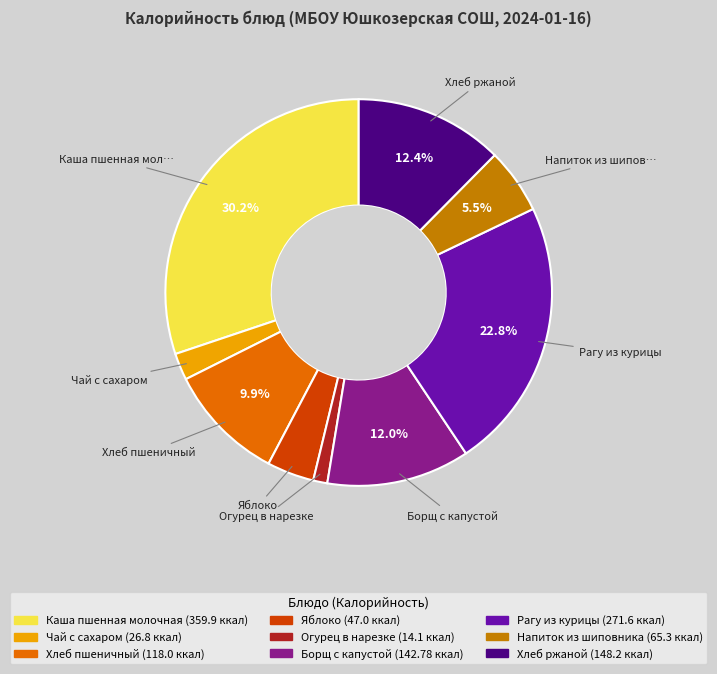

True or false: Чай с сахаром accounts for 13% of the total.

False